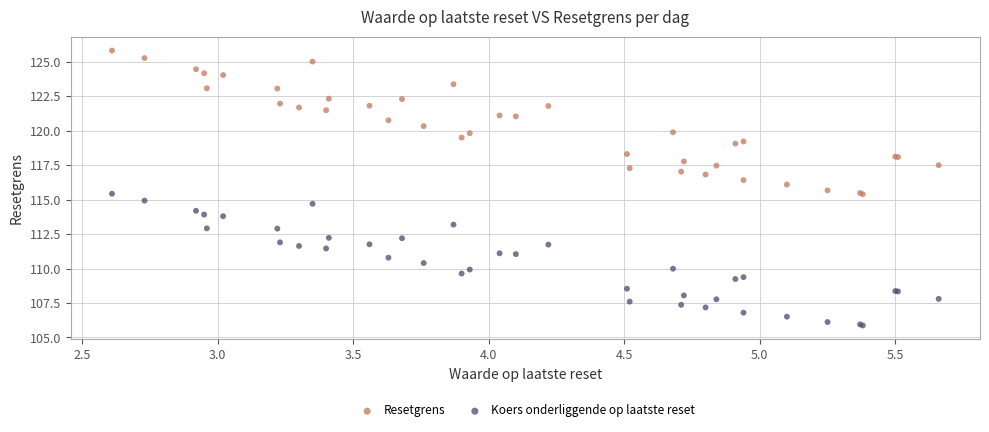

Which series has the largest Y range (max minus min)?

Resetgrens